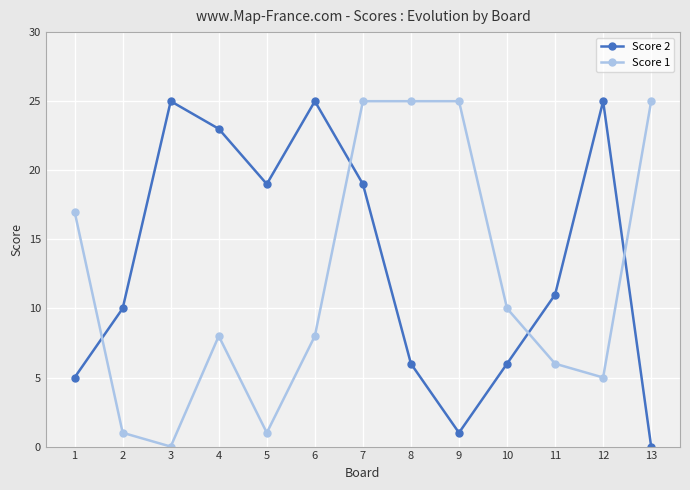

Where does the Score 1 series first go above 8?

1